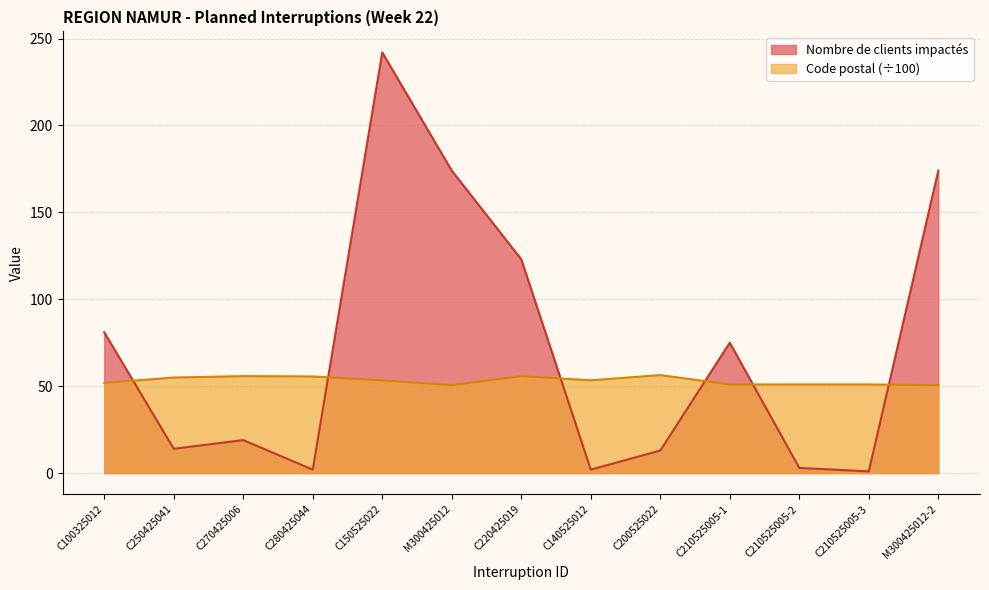

Between C210525005-1 and C250425041, which is larger?

C210525005-1